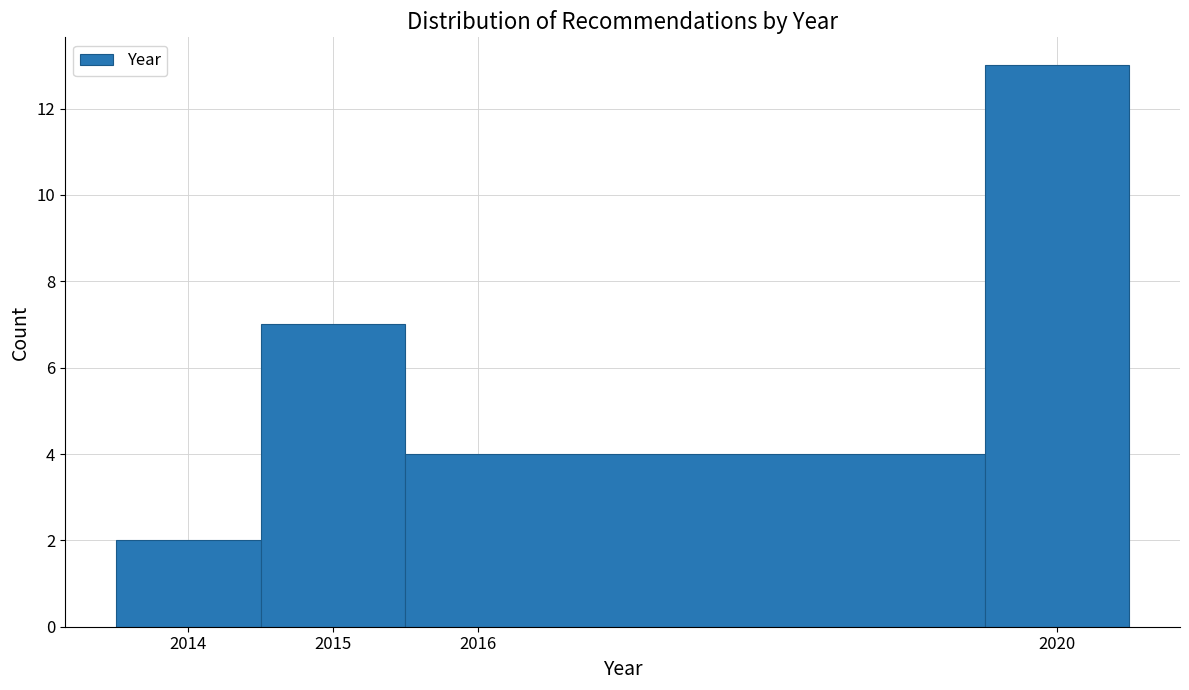

Reading left to right, transcribe this chart: for each bar, give the range it covers on the x-axis and its height. The values are not printed on the chart, so give them approximately, as read against the axis.

2013.5 to 2014.5: 2
2014.5 to 2015.5: 7
2015.5 to 2019.5: 4
2019.5 to 2020.5: 13